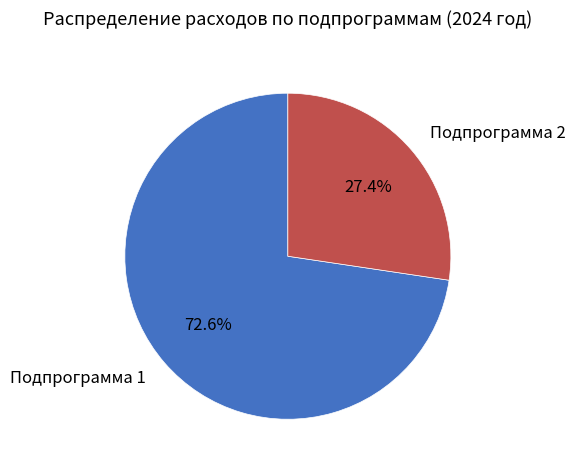

Rank the categories by value from highest to lowest.

Подпрограмма 1, Подпрограмма 2